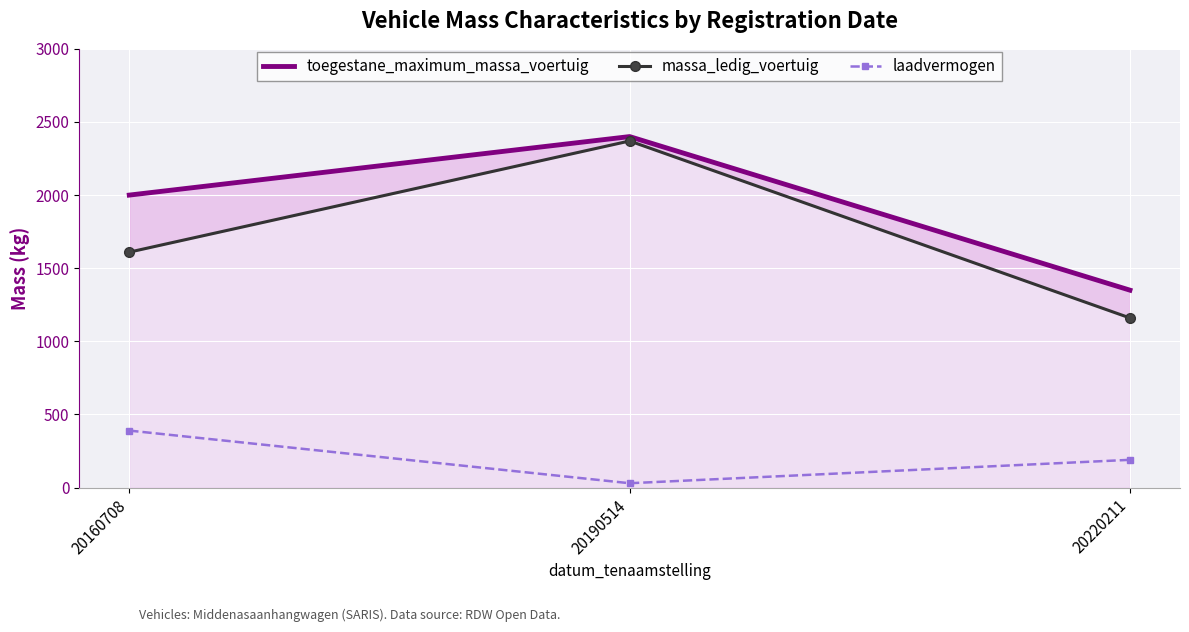

Where does the laadvermogen series first go above 190?

20160708